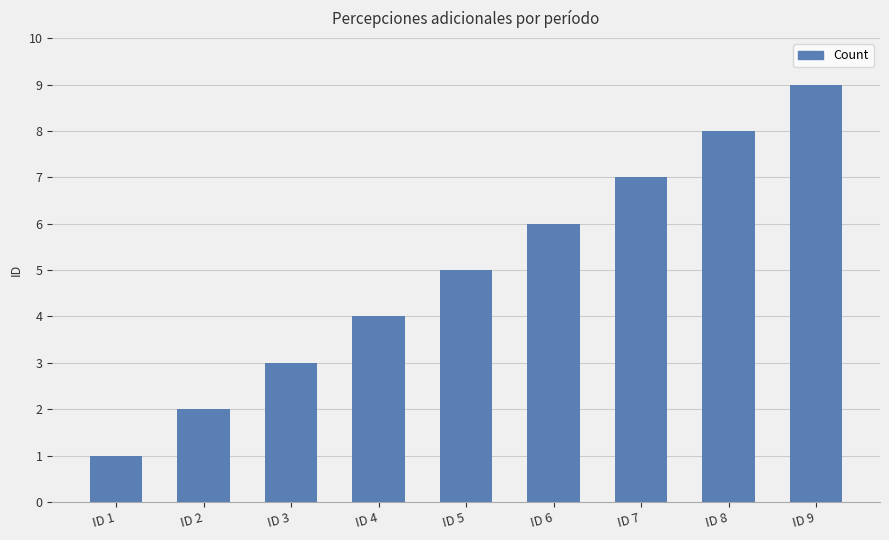

Rank the categories by value from lowest to highest.

ID 1, ID 2, ID 3, ID 4, ID 5, ID 6, ID 7, ID 8, ID 9